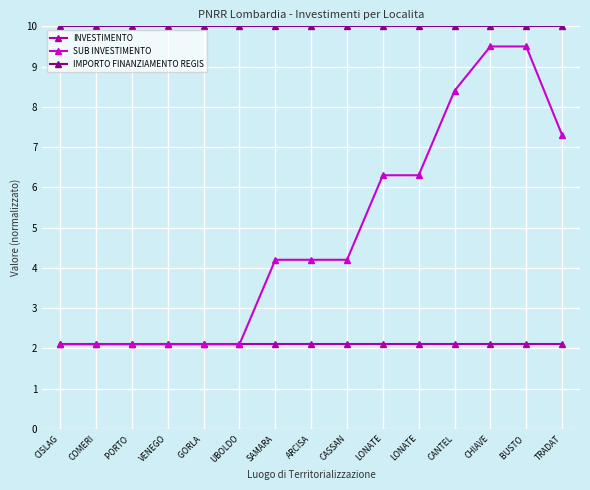

What is the minimum value for IMPORTO FINANZIAMENTO REGIS?

10.0